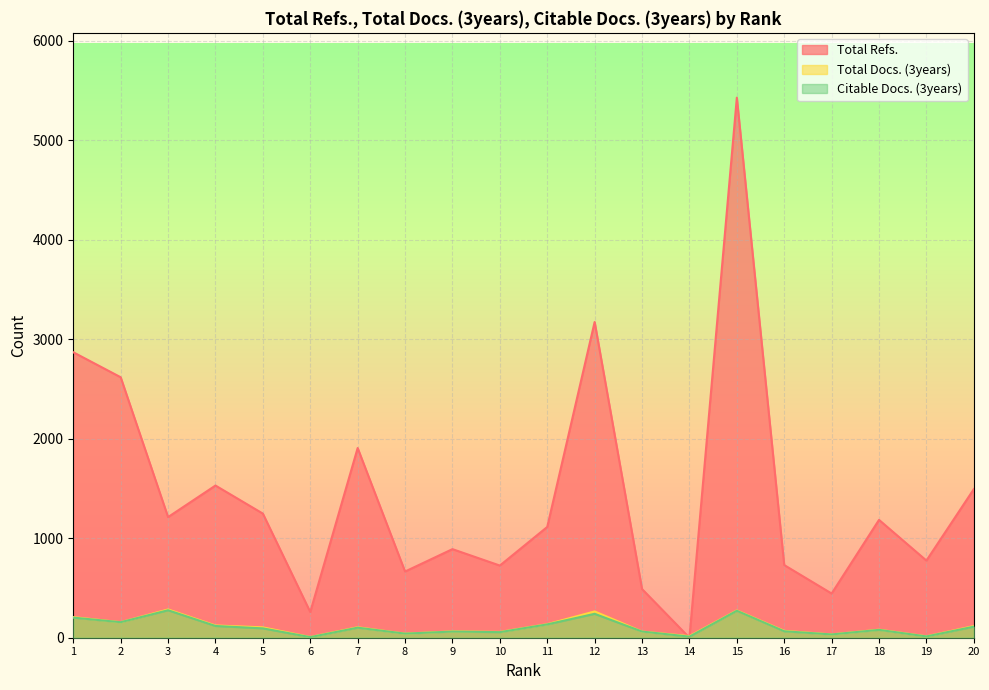

Is the value of Total Docs. (3years) at 4 greater than the value of Citable Docs. (3years) at 4?

Yes